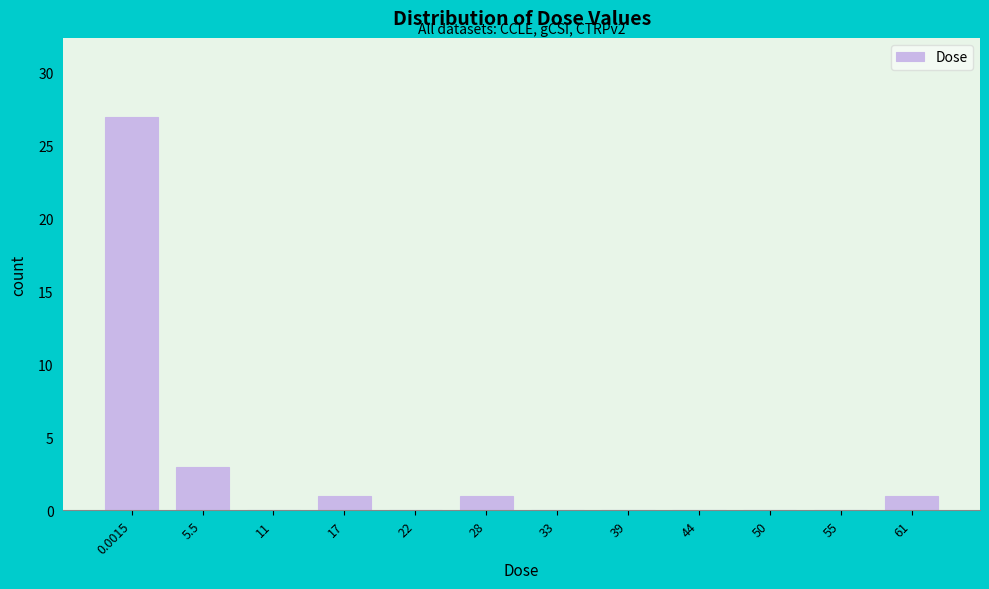

Reading left to right, extract all data points from this chart.

0.0015=27	5.5=3	11=0	17=1	22=0	28=1	33=0	39=0	44=0	50=0	55=0	61=1